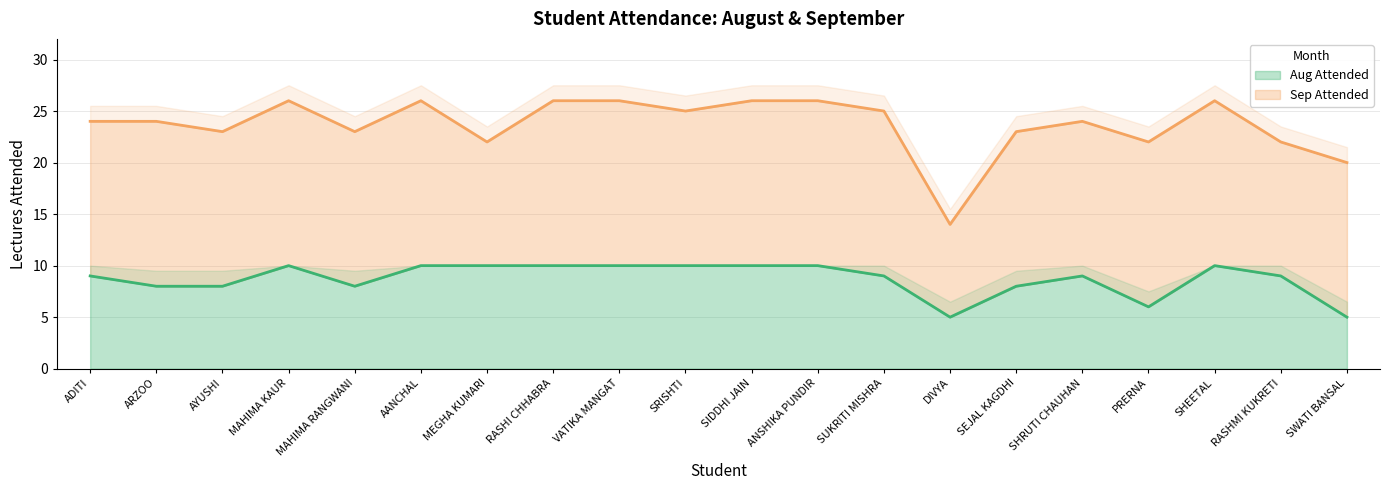

How many distinct data groups are displayed?

1